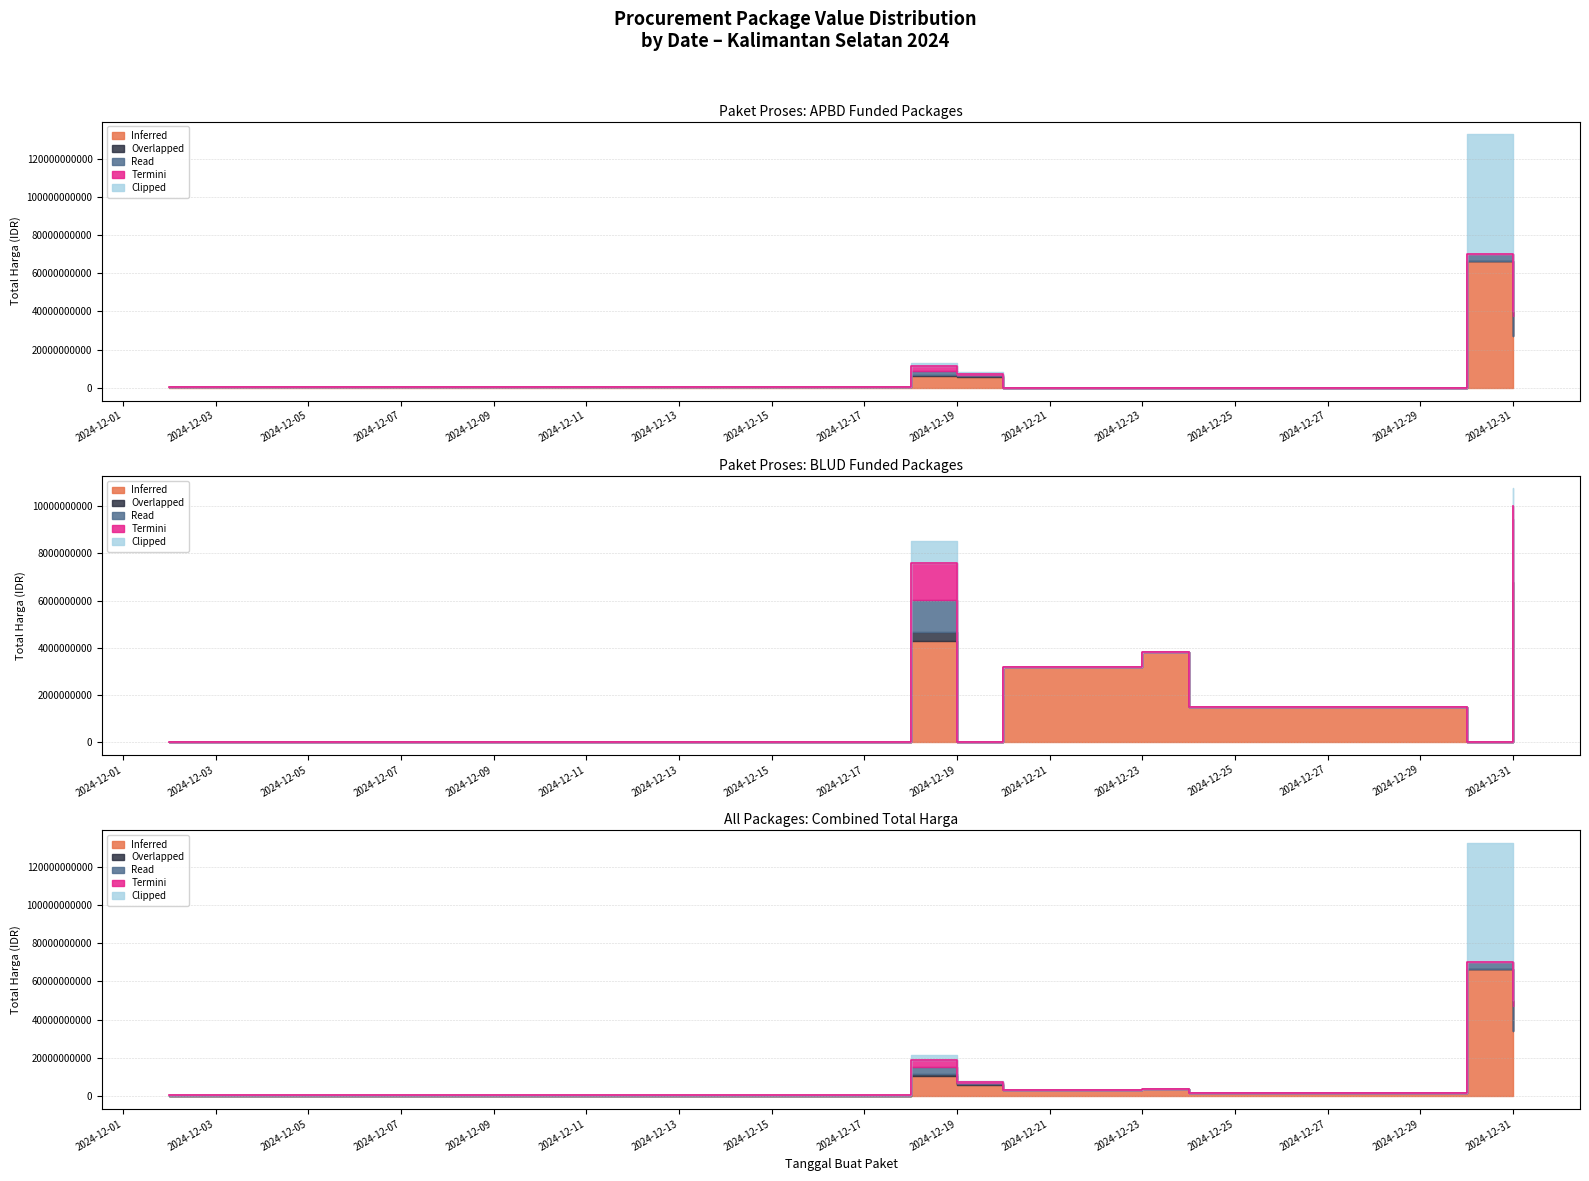

How many times do Clipped and Overlapped cross each other?

1